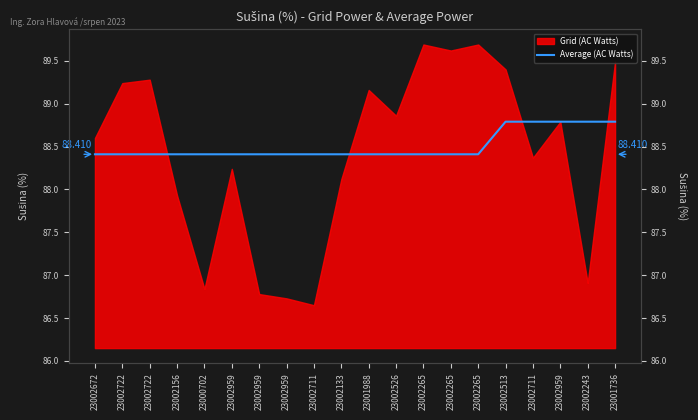

What is the sum of all values?

1770.1